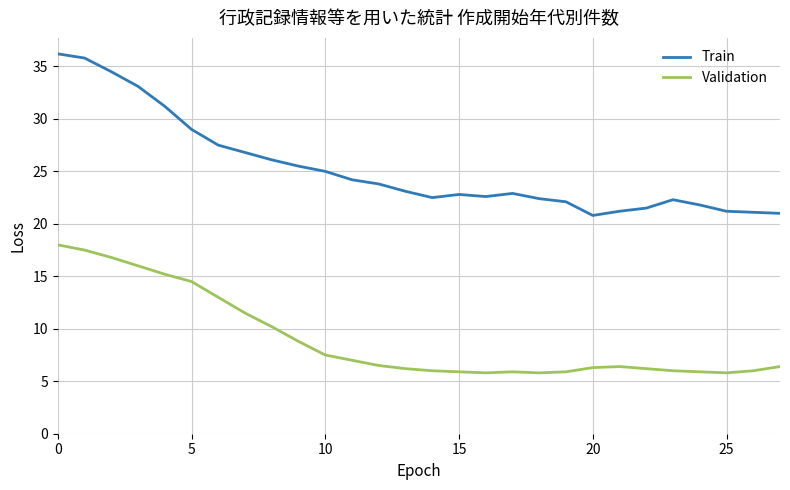

Which series has the widest spread of values?

Train